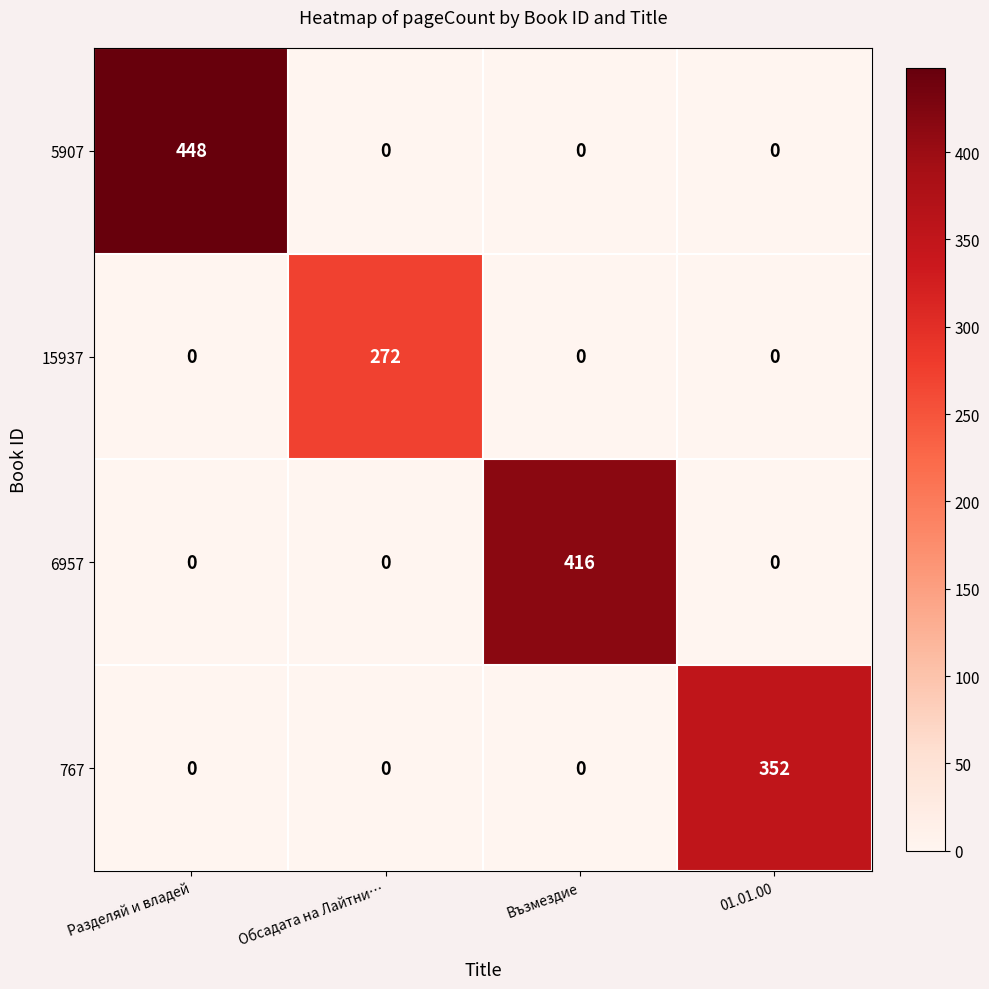

What is the difference between the 5907 values at Разделяй и владей and 01.01.00?

448